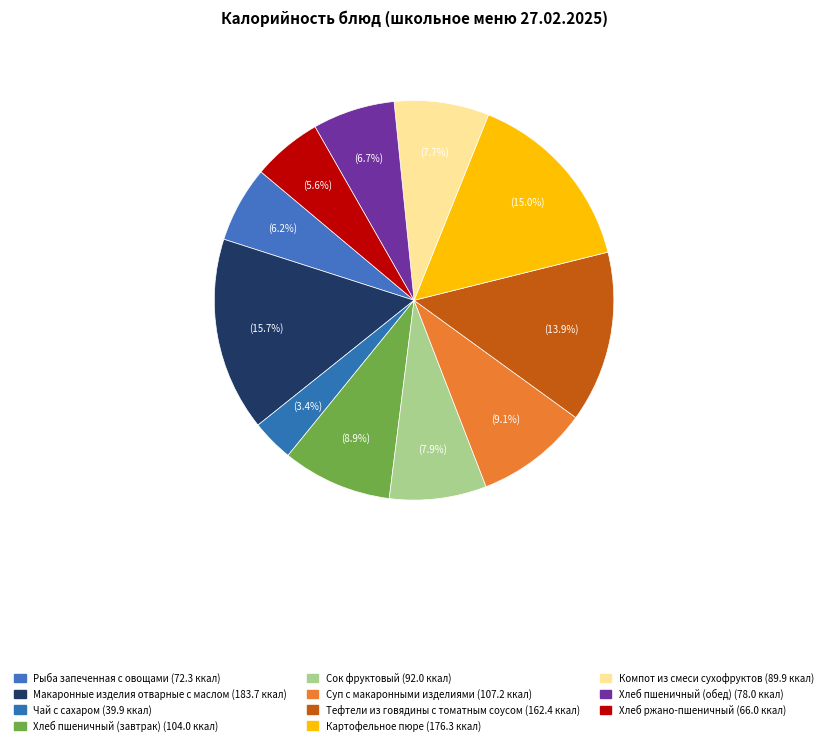

How many segments does this pie chart have?

11